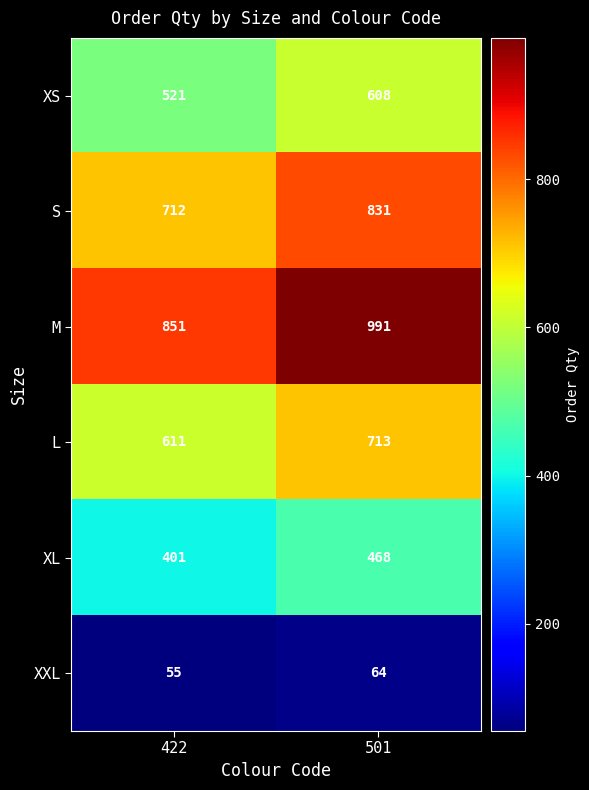

At which label is XS closest to 564?

422